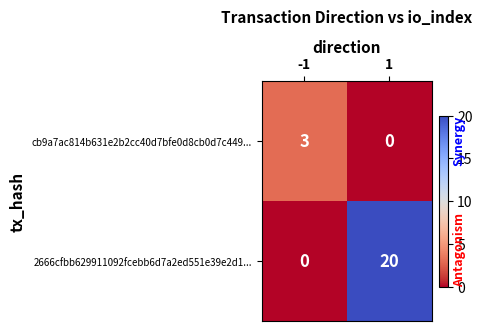

What is the total value across all series at 1?

20